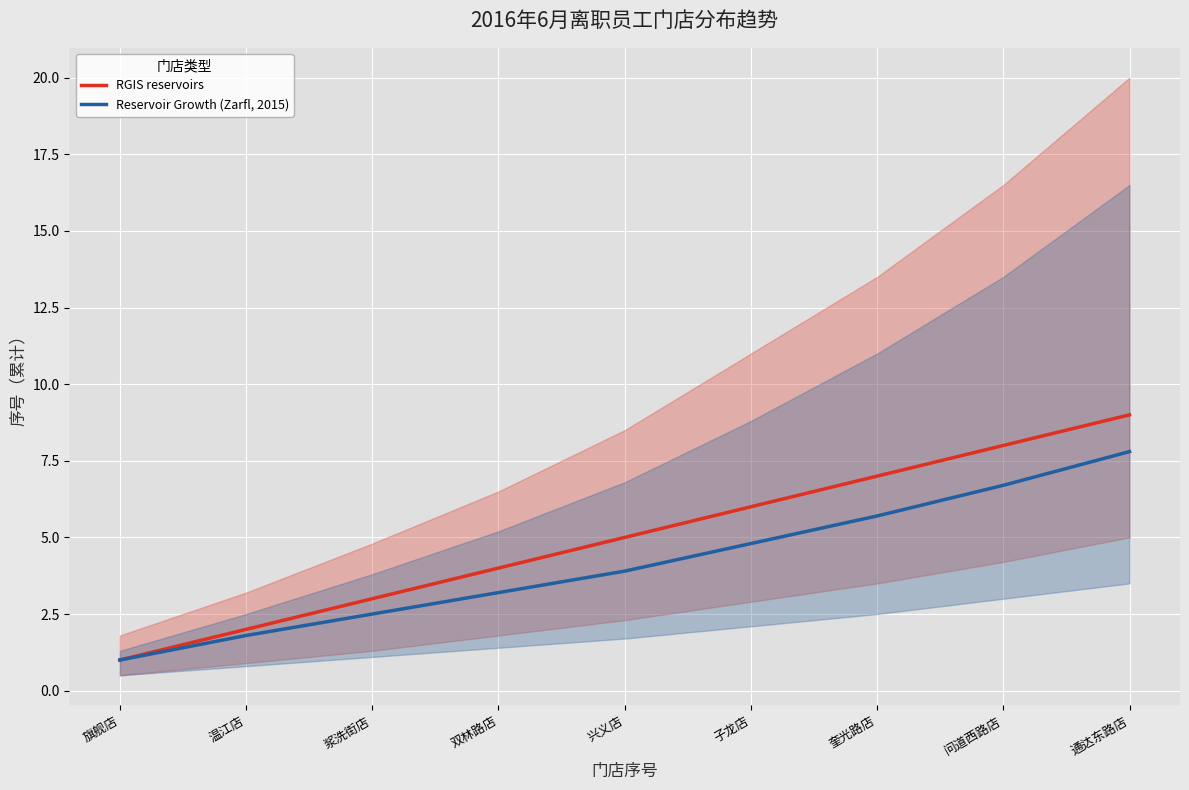

At how many categories does at least one series exceed 1?

8